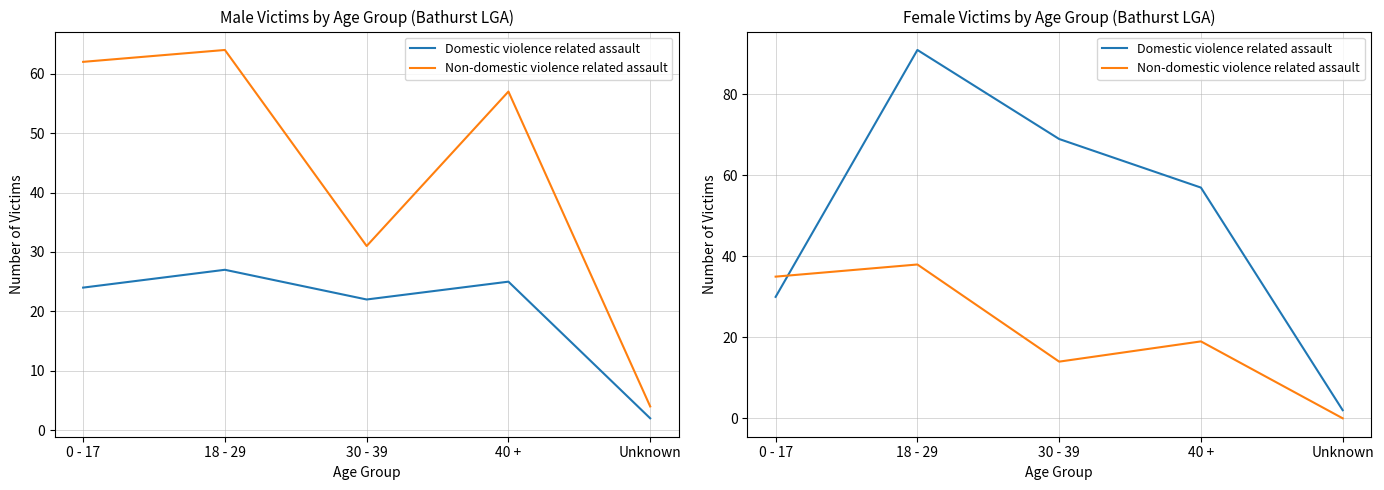

True or false: Domestic violence related assault has a value of 1 at Unknown.

False